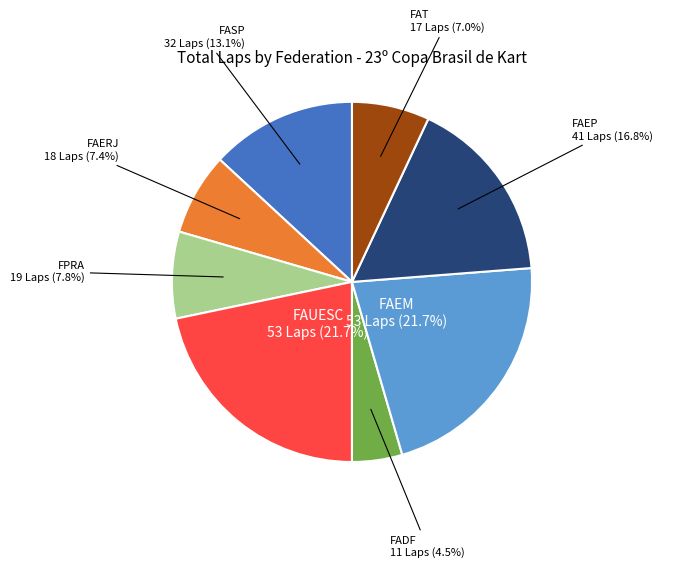

How many slices are in this pie chart?

8